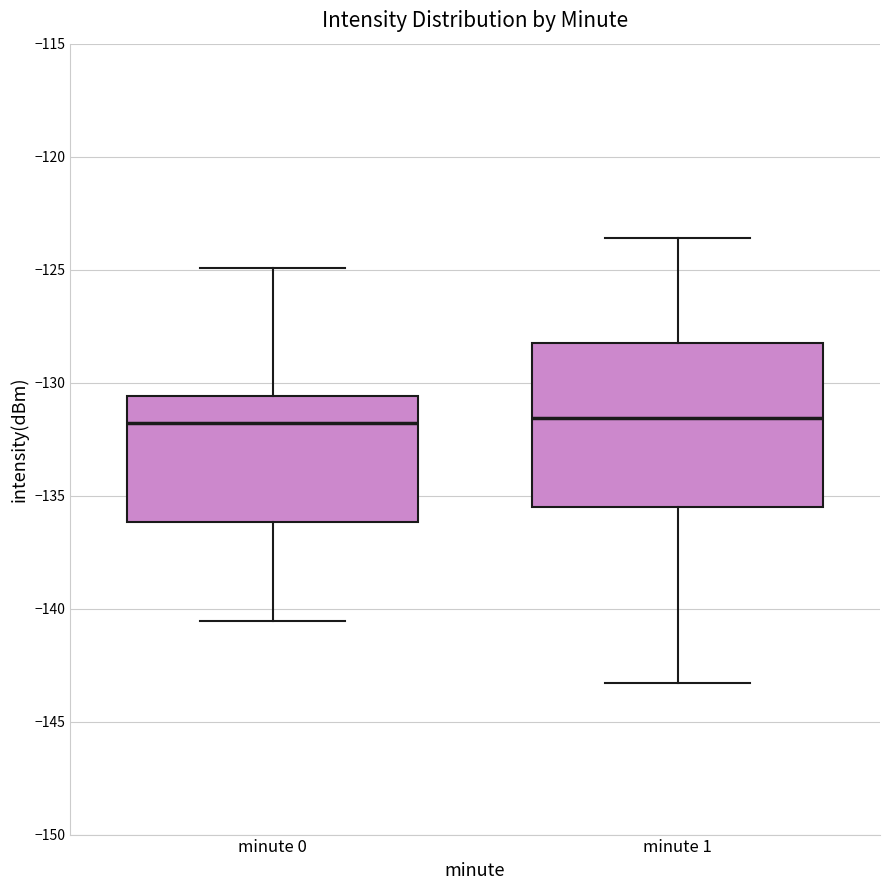

Comparing the boxes themselves (not the whiskers), which one is the tallest?

minute 1